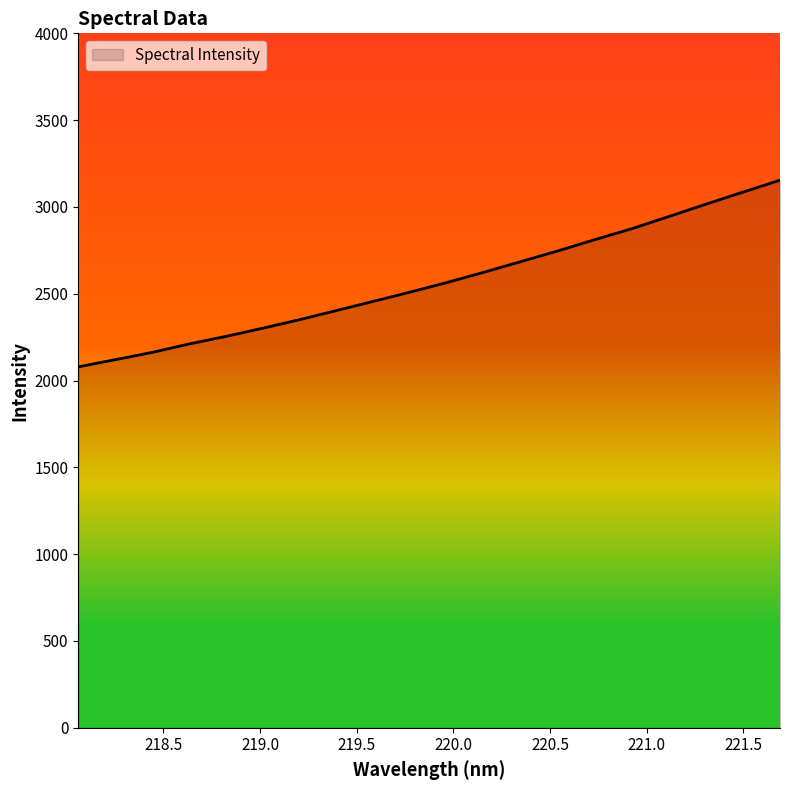

What is the difference between the maximum and minimum values?

1075.3